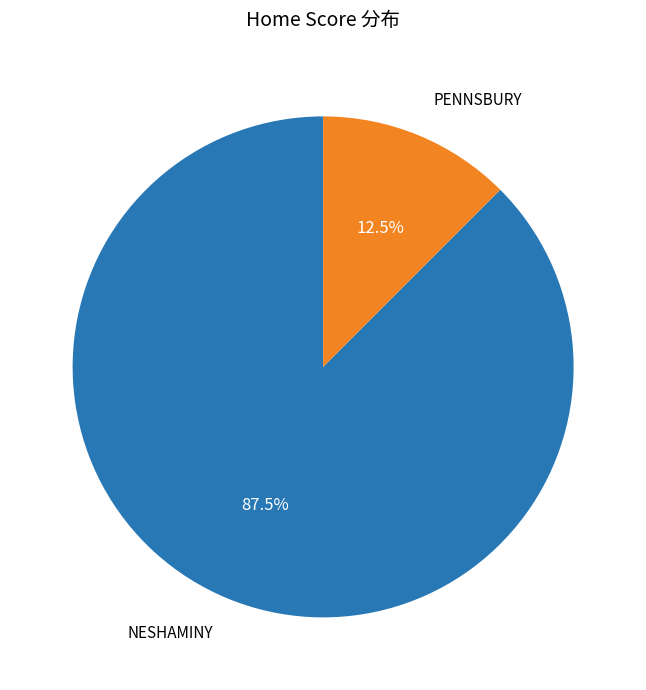

Does any single category account for the majority?

Yes